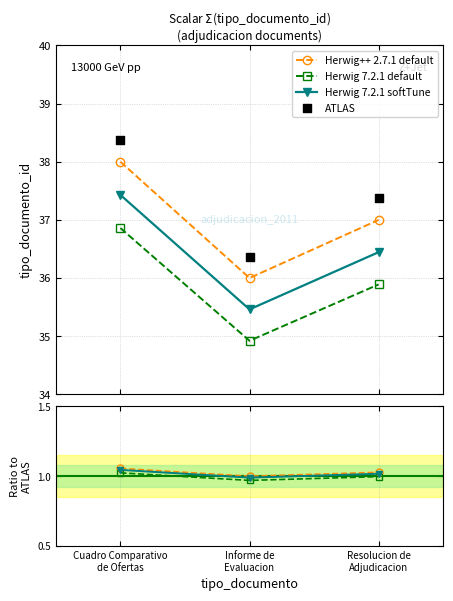

At how many categories does at least one series exceed 6?

3